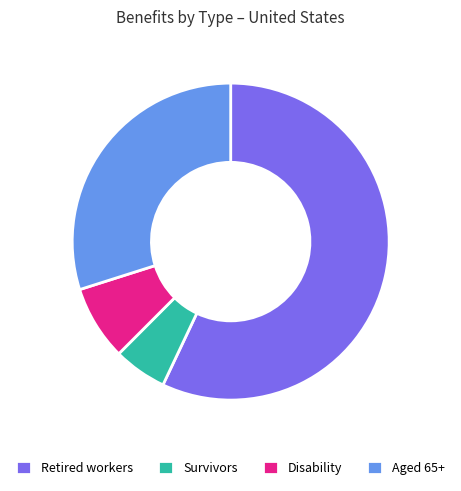

Which has a higher value, Survivors or Retired workers?

Retired workers